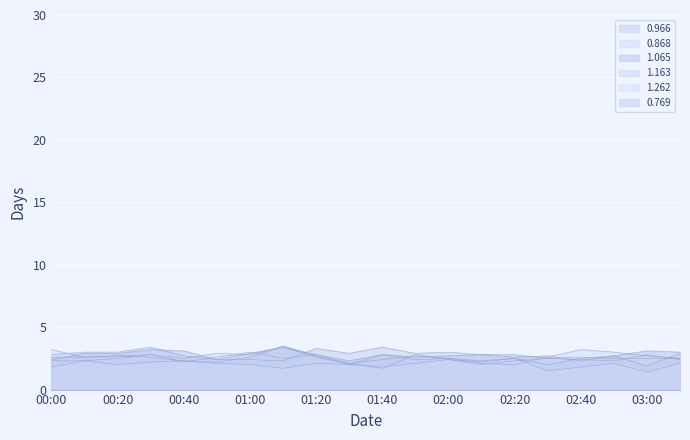

What is the difference between the second highest and second lowest values in the 1.065 series?

0.9